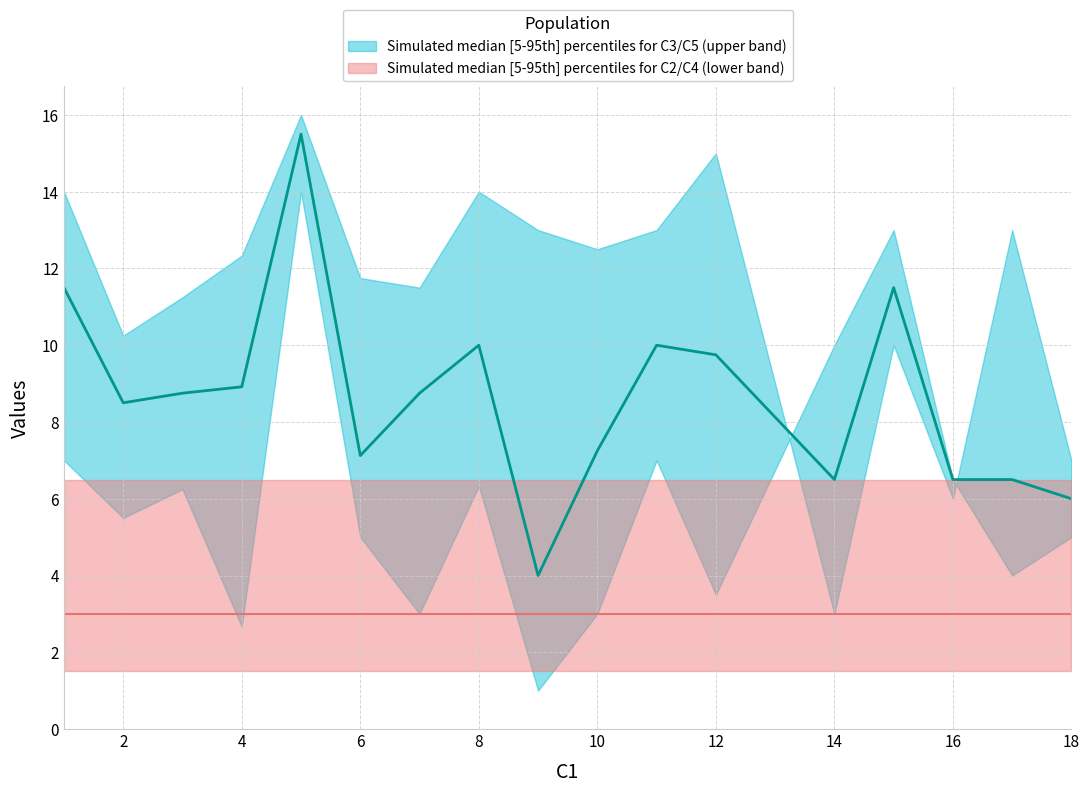

Which category has the highest value in the C2 series?

17